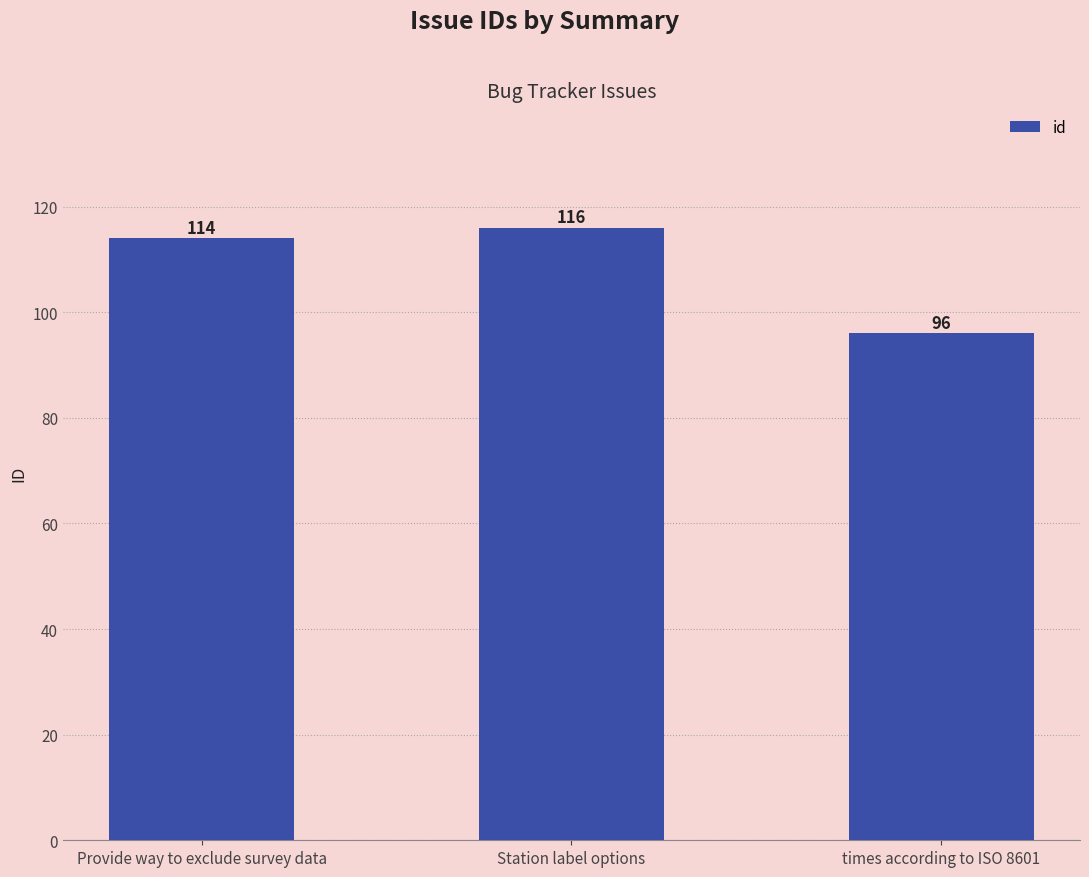

How many categories are shown in the chart?

3